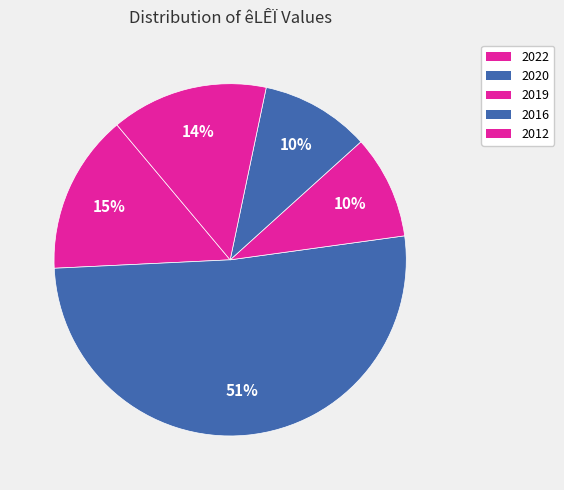

Count the number of slices in the pie.

5